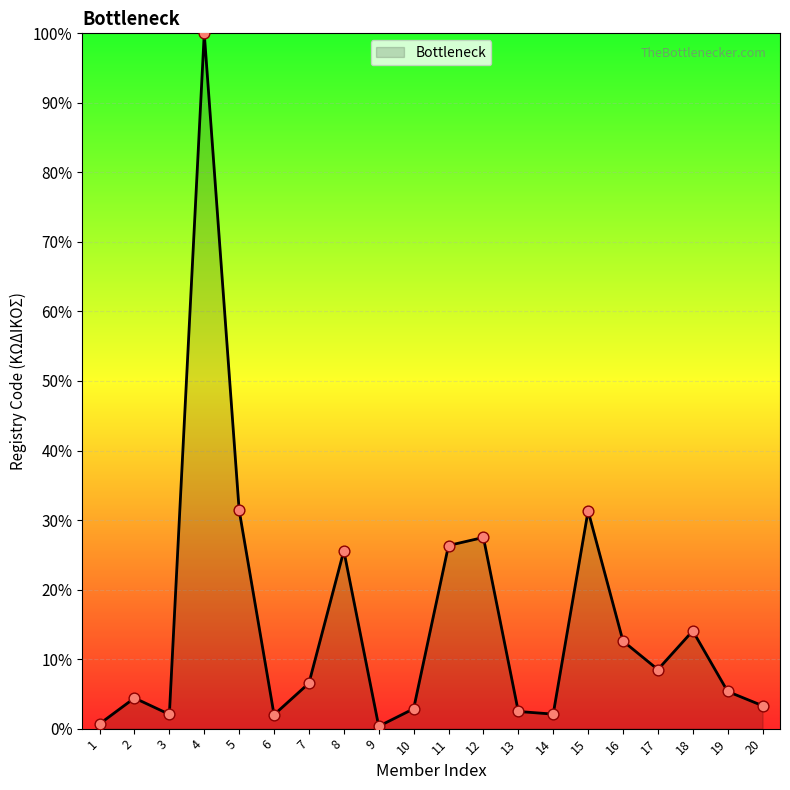

Which has a higher value, 5 or 3?

5